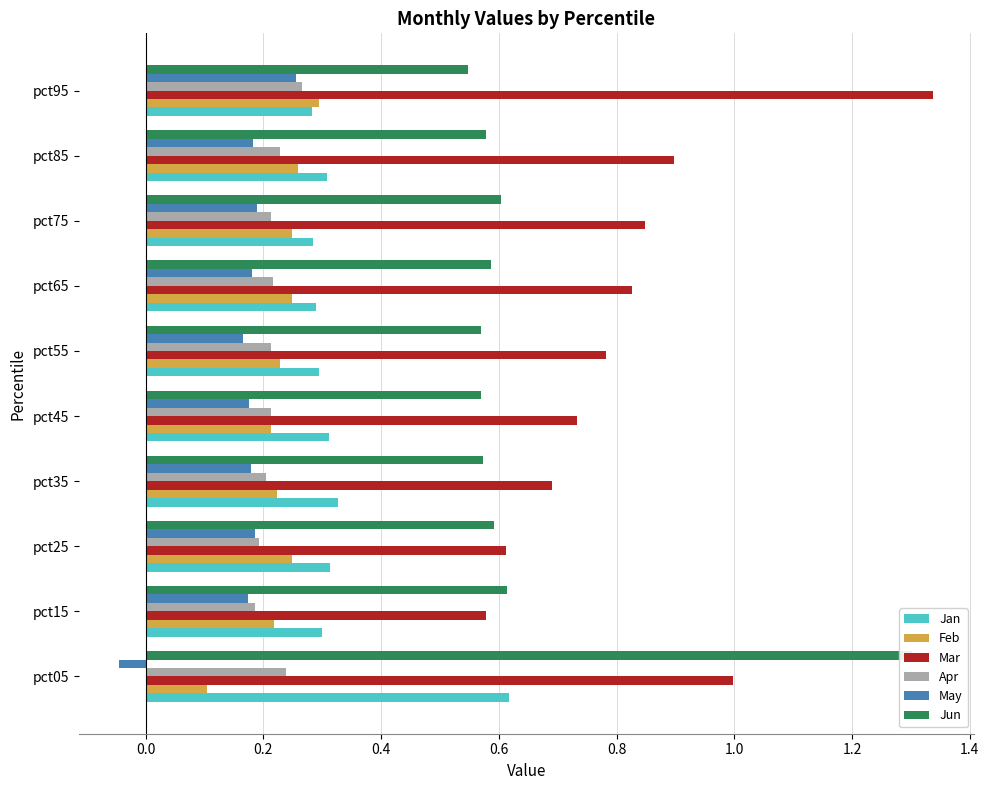

How many Feb values are between 0 and 1?

10